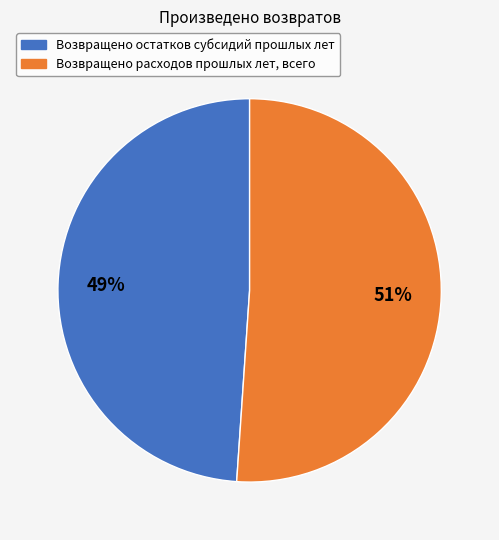

Count the number of slices in the pie.

2